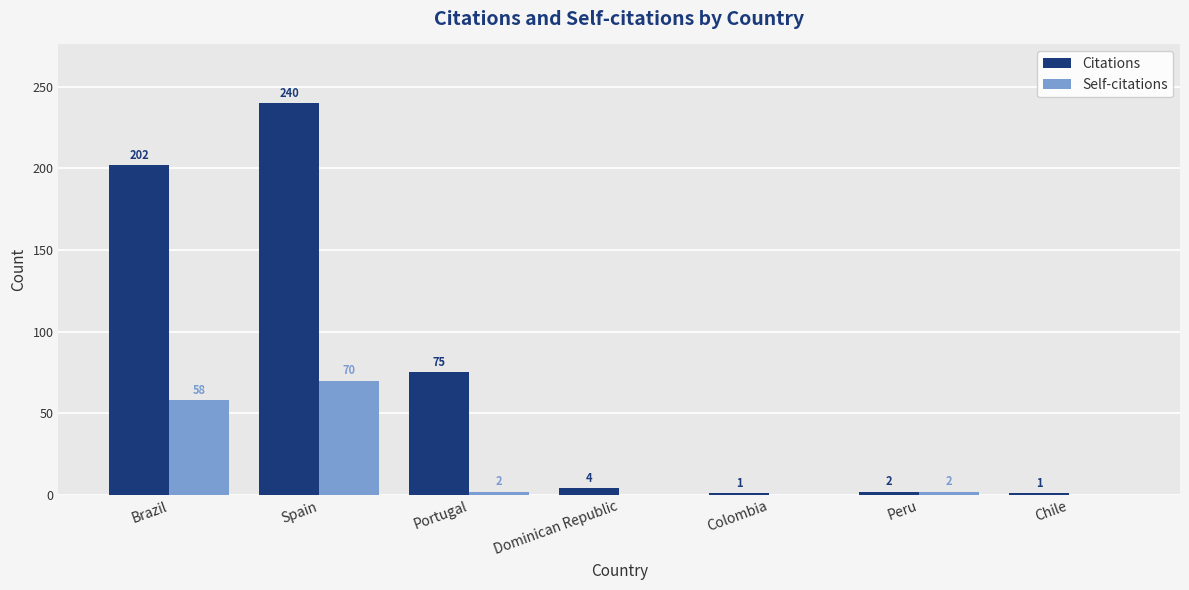

What is the approximate value of Self-citations at Spain, to the nearest 10?

70